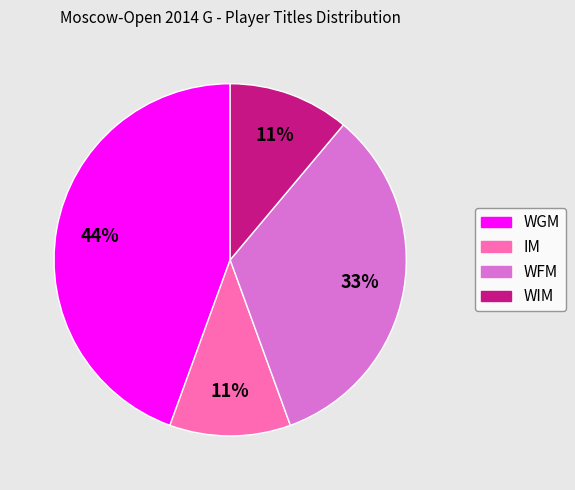

Which slice is the largest?

WGM